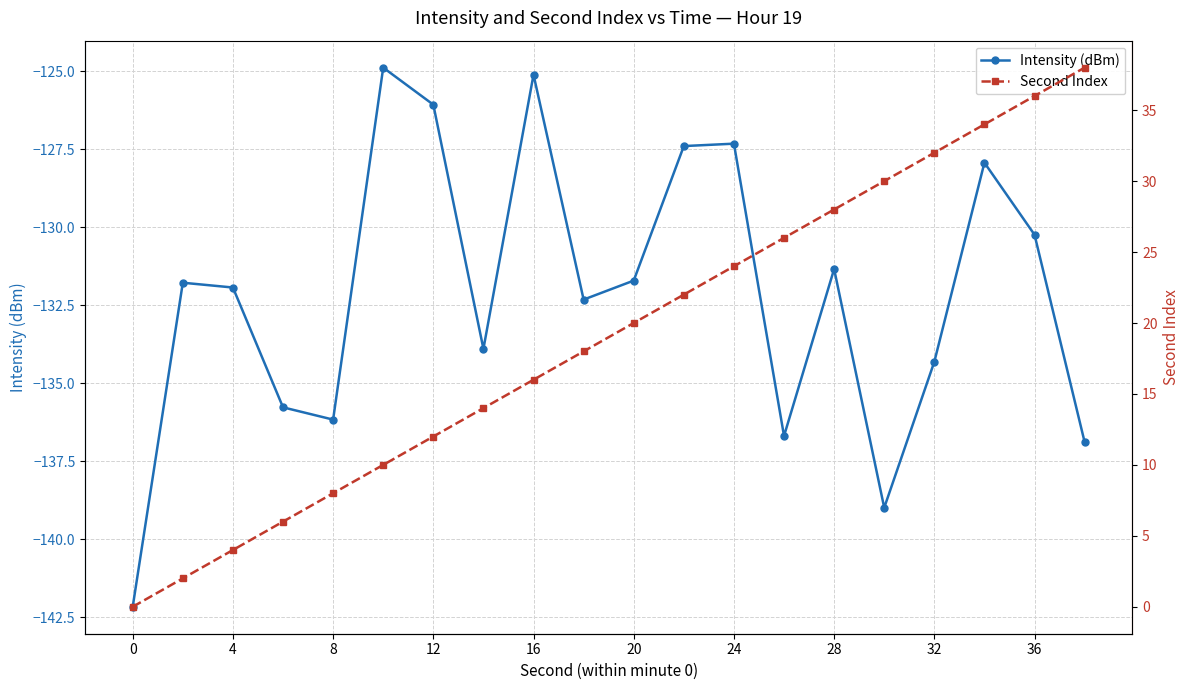

Where is the first local minimum for Intensity (dBm)?

8